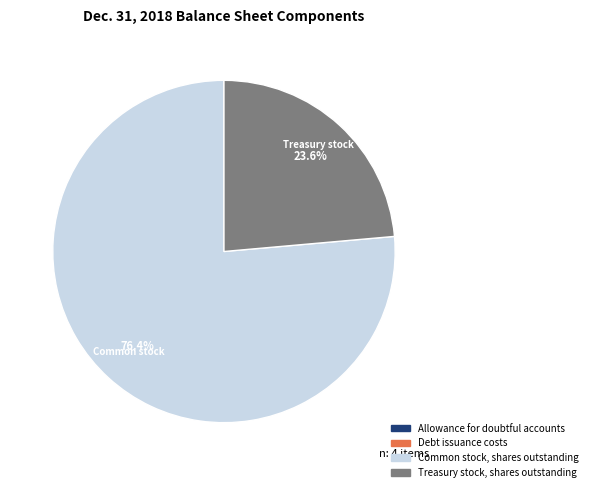

Which category accounts for the majority?

Common stock, shares outstanding